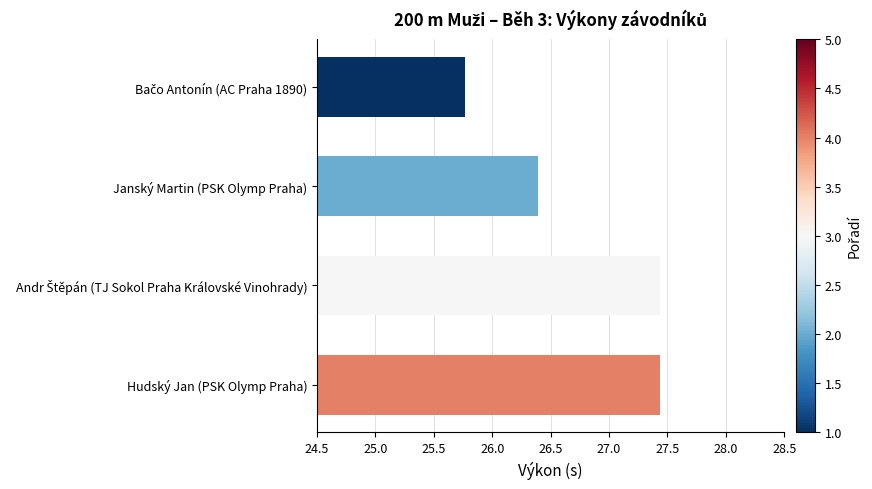

What is the smallest value displayed?

25.8